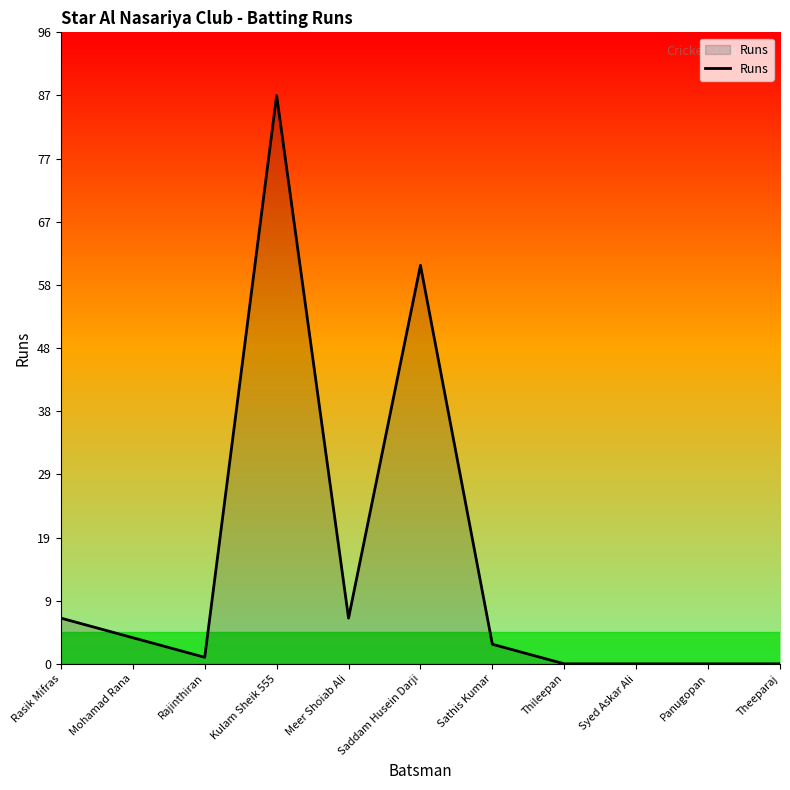

Where is the first local maximum?

Kulam Sheik 555